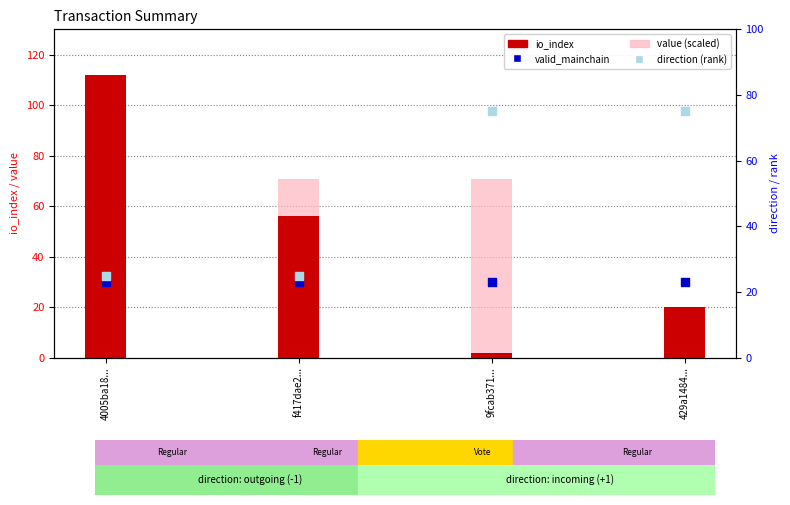

At how many categories does at least one series exceed 54?

4